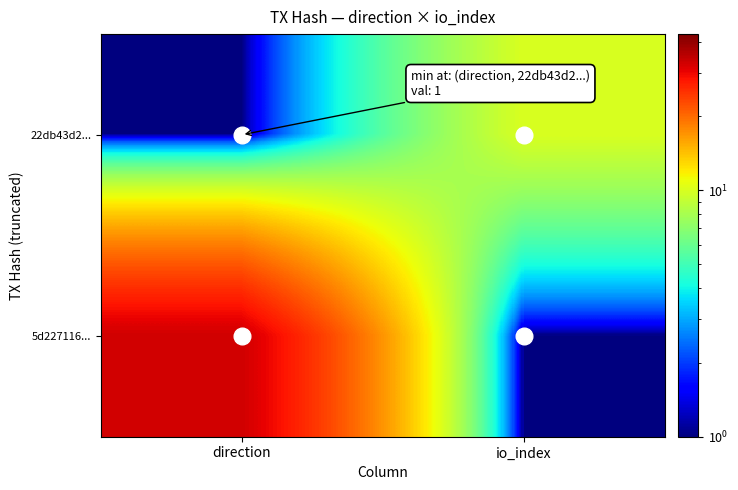

Between io_index and direction, which is larger?

io_index